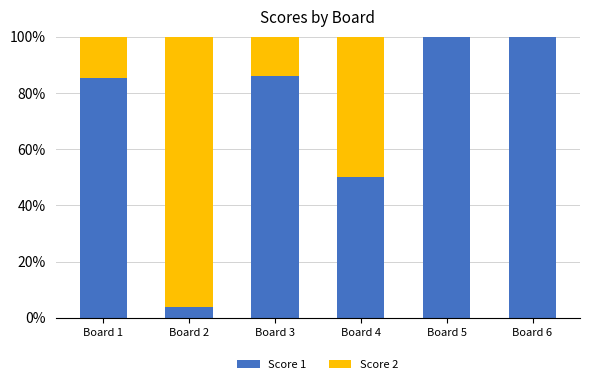

How many distinct data groups are displayed?

2